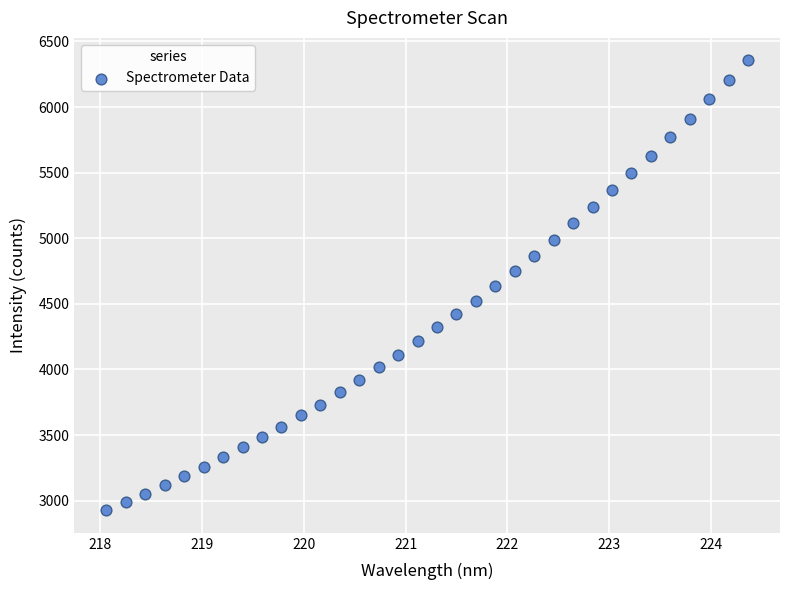

What is the range of Y values (max minus min)?

3429.6